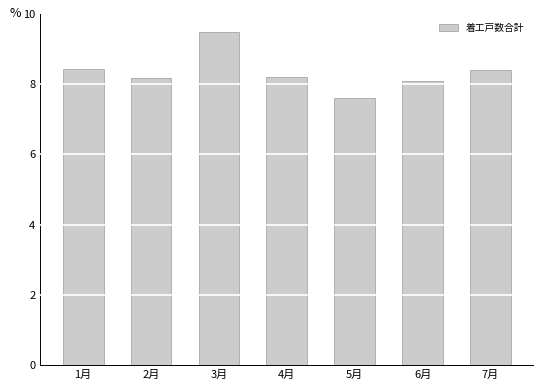

Which label corresponds to the smallest value in the chart?

5月